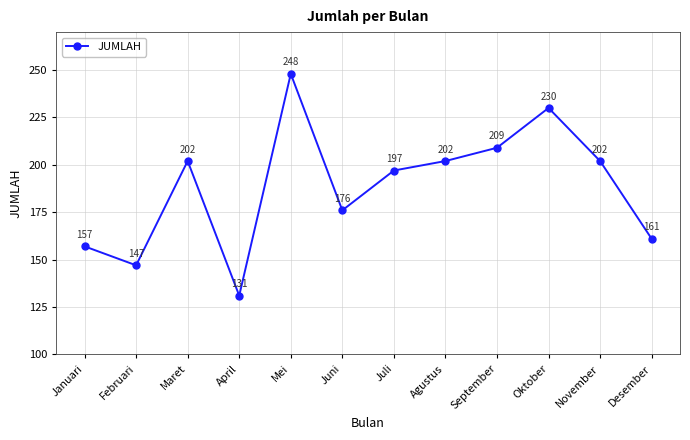

How many values are below 202?

6